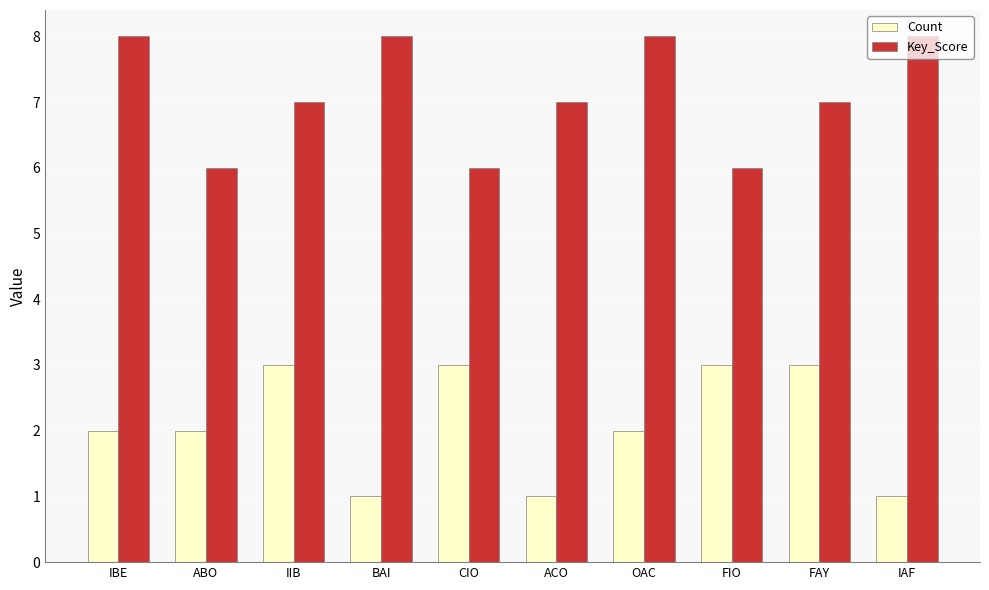

What is the spread (max minus min) of values at FIO?

3